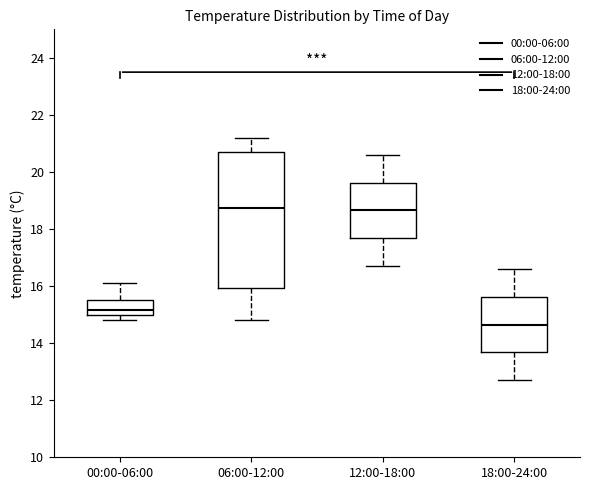

Where does the lower whisker of the box for 18:00-24:00 end on the y-axis? The values are not printed on the chart, so give them approximately, as read against the axis.

12.8